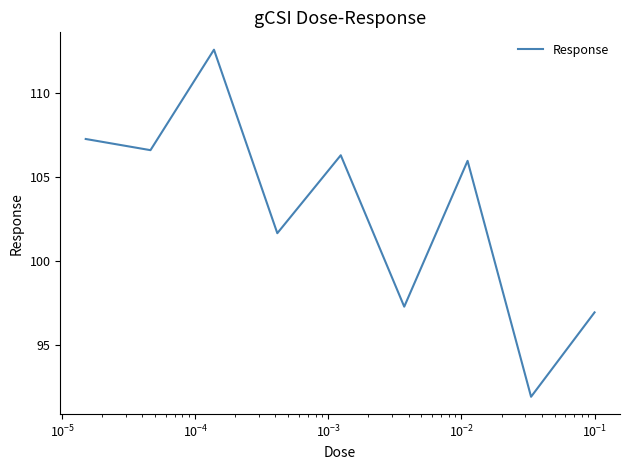

What is the maximum value shown in the chart?

112.6